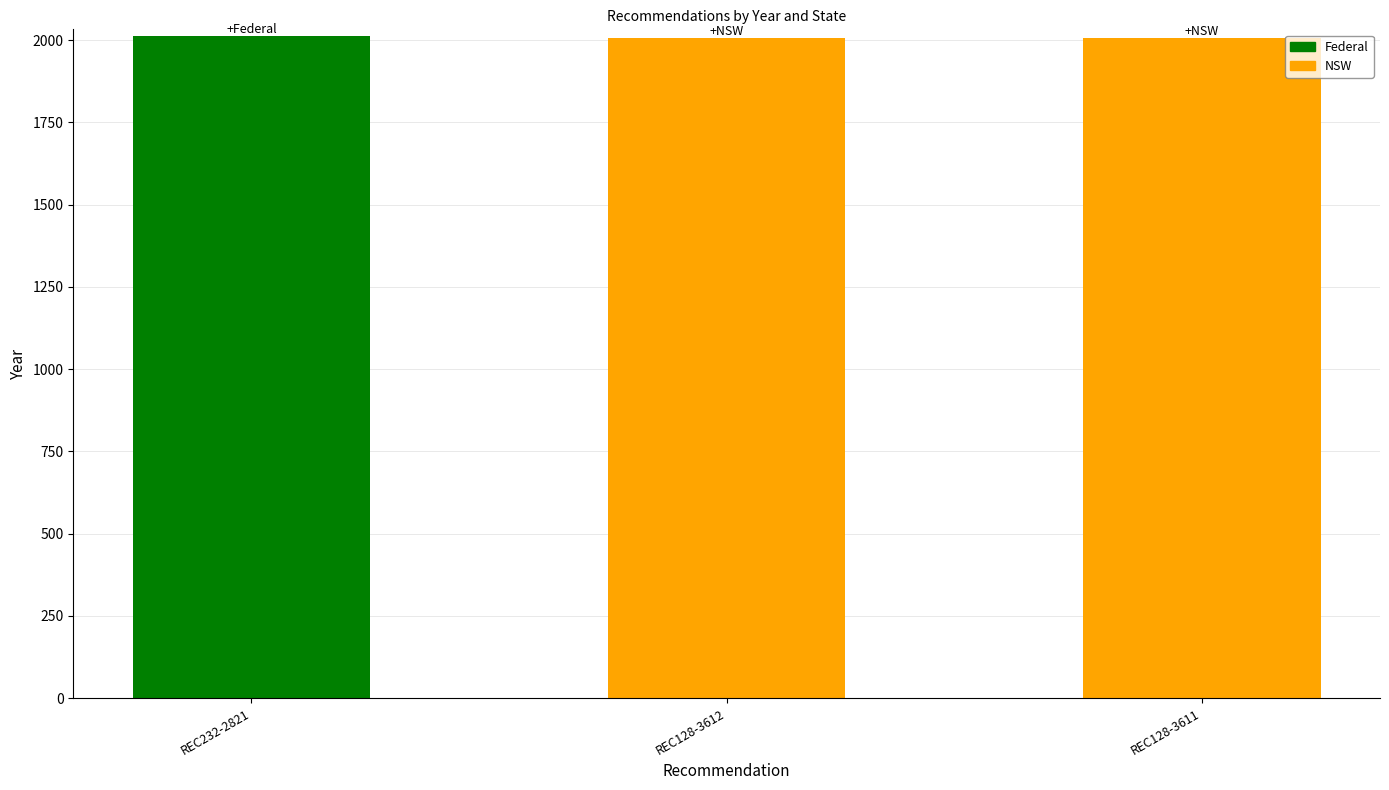

True or false: the data shows 2006 at REC128-3612.

True